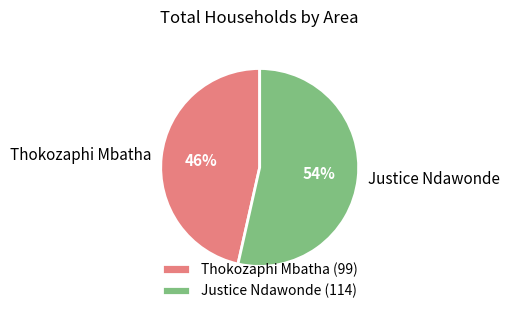

Approximately how many times larger is the value at Thokozaphi Mbatha compared to Justice Ndawonde?

0.9